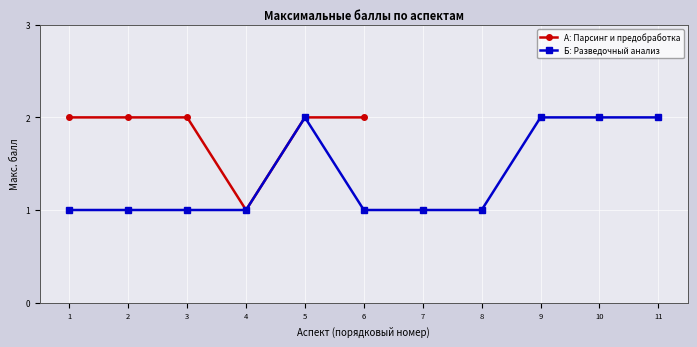

The value at 4 is 1. True or false?

True